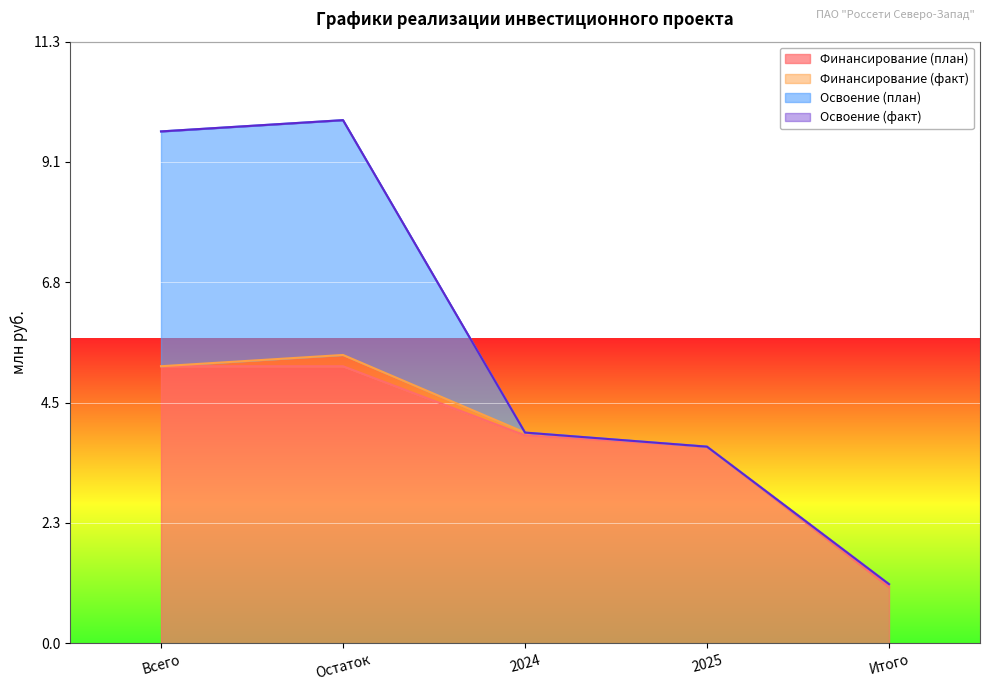

What is the maximum value for Финансирование (план)?

5.2